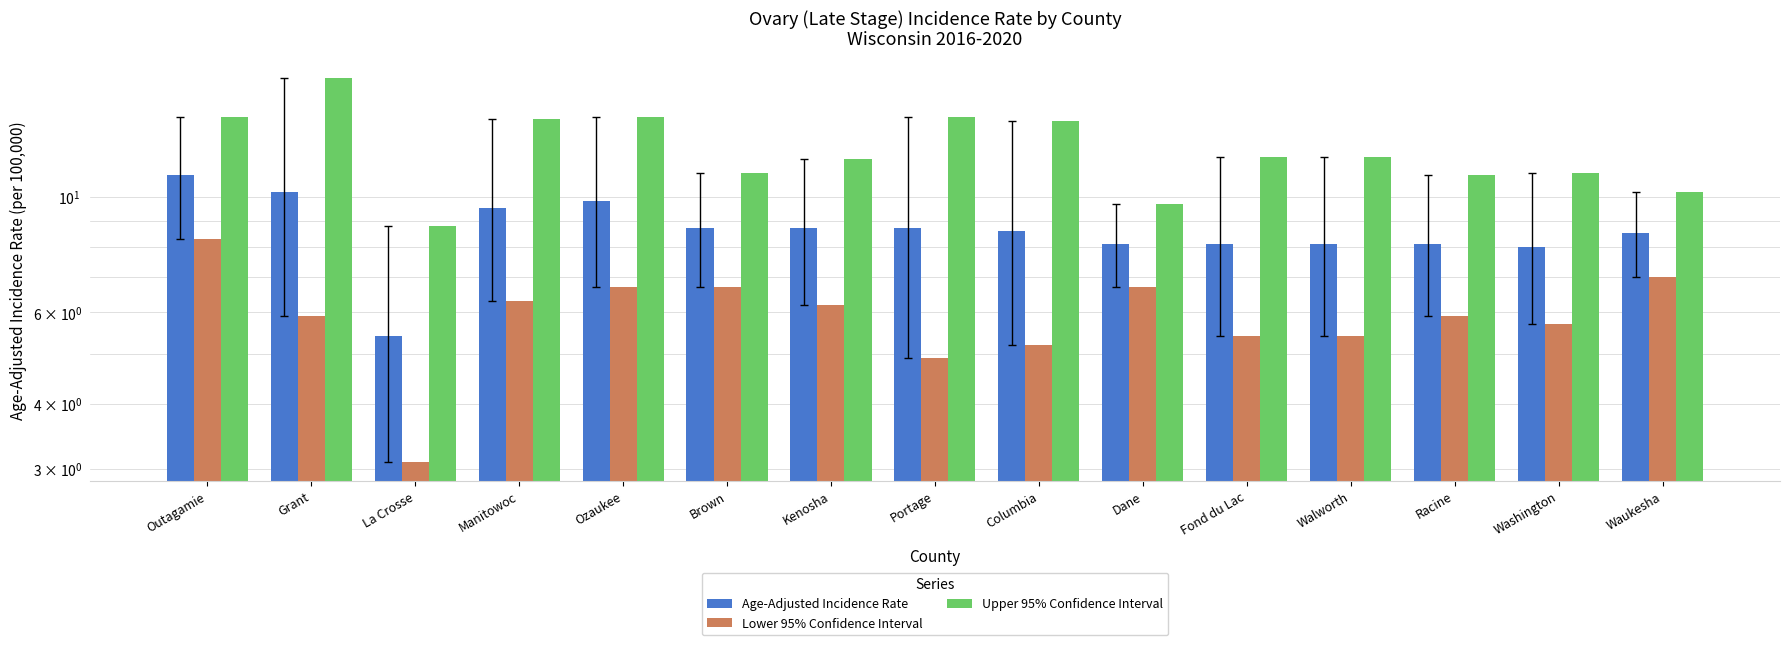

At which label does Lower 95% Confidence Interval reach its minimum?

La Crosse